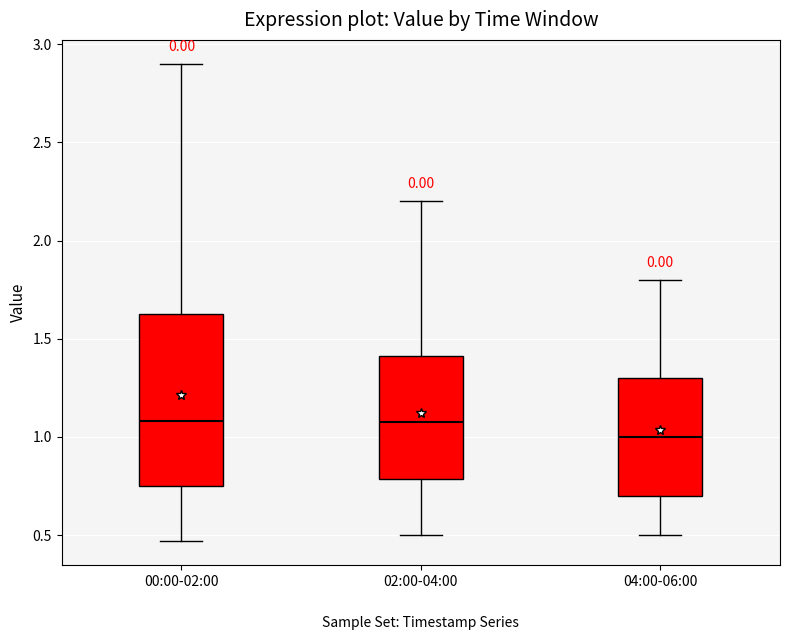

Reading left to right, read every box against the y-axis: the position of its median line, the range the box covers, and the ends of its whiskers. The values are not printed on the chart, so give them approximately, as read against the axis.

00:00-02:00: median 1.10, box 0.75 to 1.65, whiskers 0.45 to 2.90
02:00-04:00: median 1.10, box 0.80 to 1.40, whiskers 0.50 to 2.20
04:00-06:00: median 1.00, box 0.70 to 1.30, whiskers 0.50 to 1.80